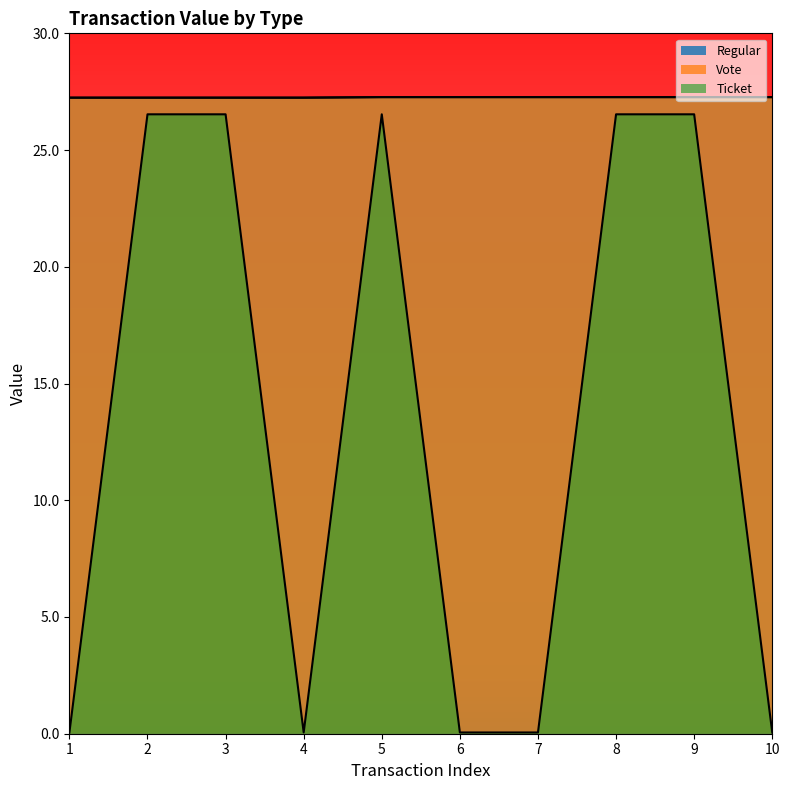

How many categories are shown in the chart?

10